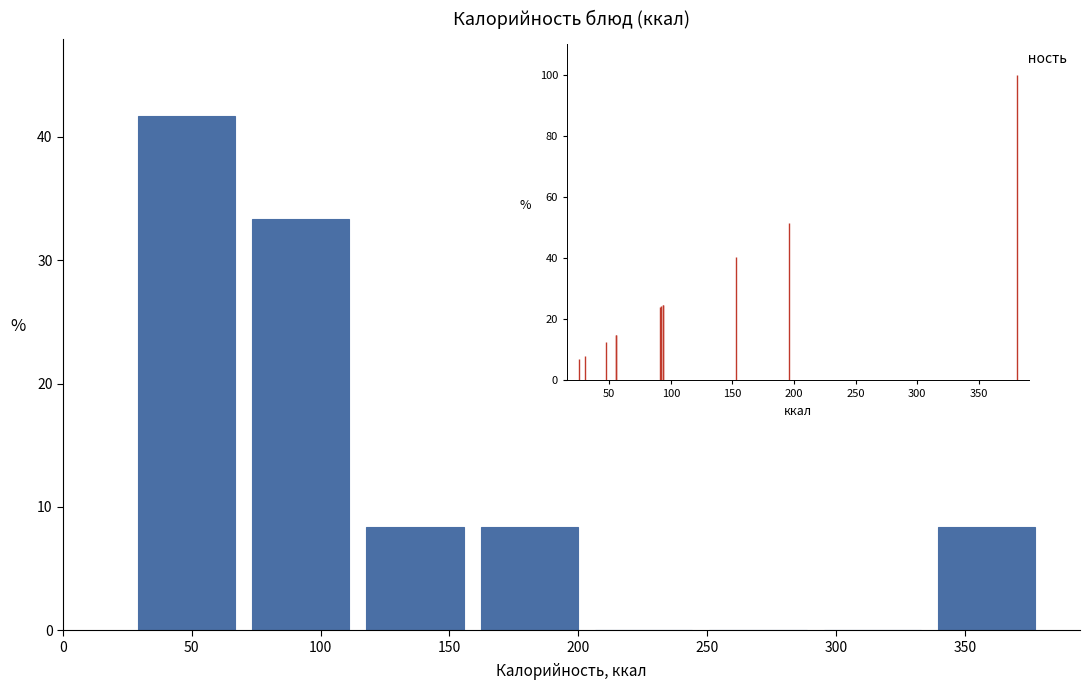

Reading left to right, list every bar in this chart as the range it spans on the x-axis followed by its height. Neither the bar edges nor the heights are printed on the chart, so give them approximately, as read against the axes.

25 to 70: 42
70 to 115: 33
115 to 160: 8
160 to 205: 8
205 to 250: 0
250 to 290: 0
290 to 335: 0
335 to 380: 8